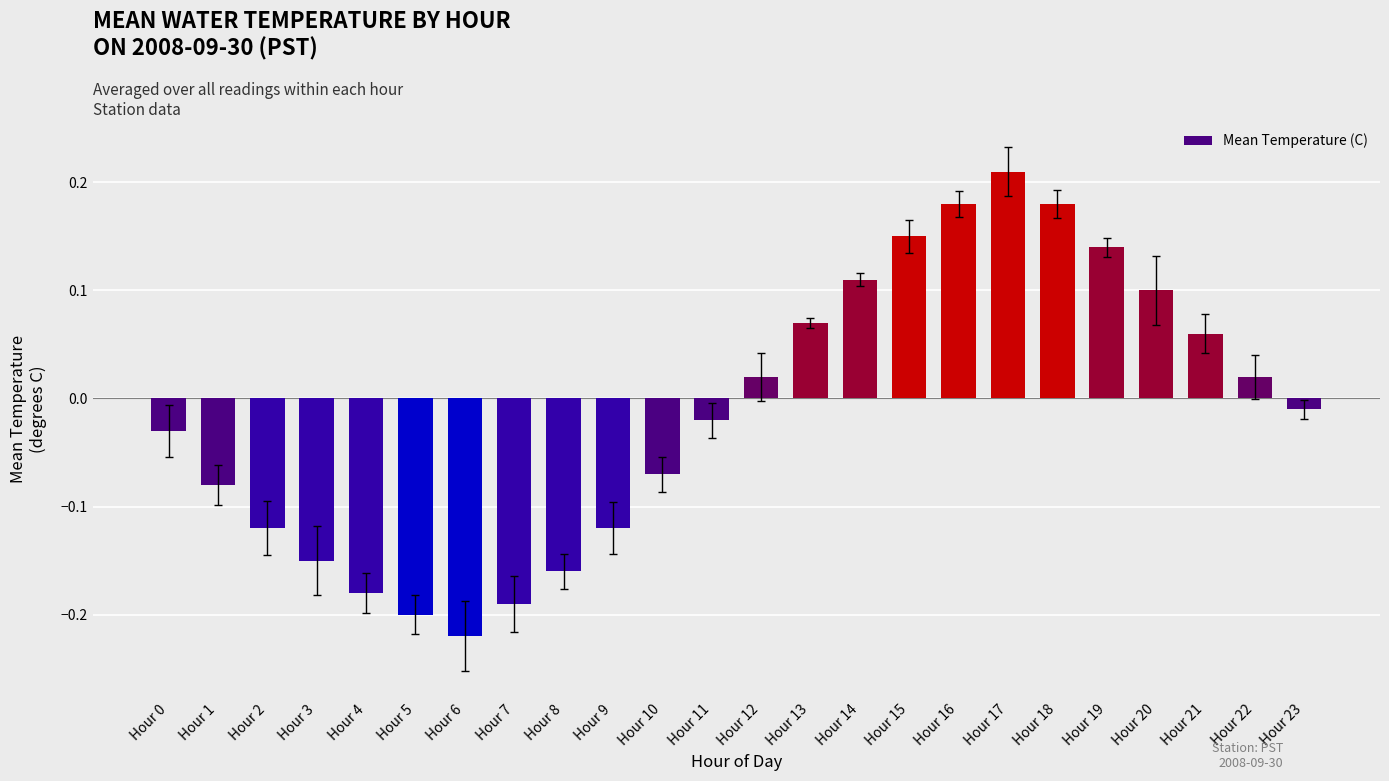

Which category has the highest value across all series?

Hour 17